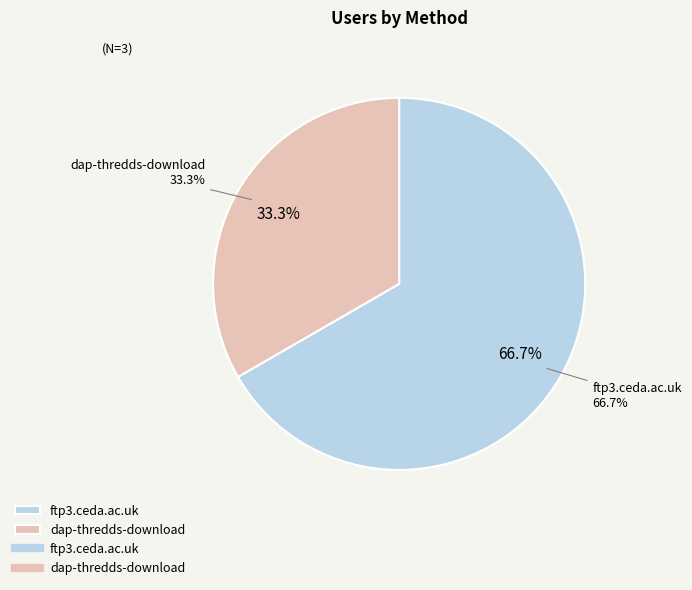

To the nearest percent, what is the average slice percentage?

50%